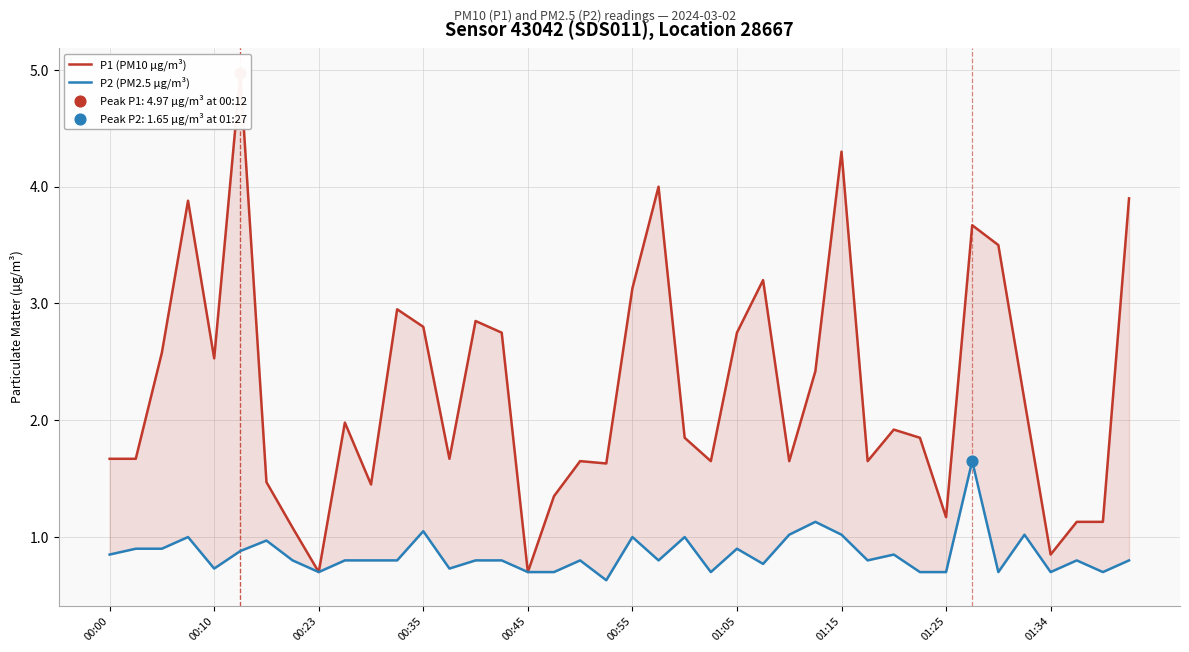

Which series has the largest total across all categories?

P1 (PM10 µg/m³)